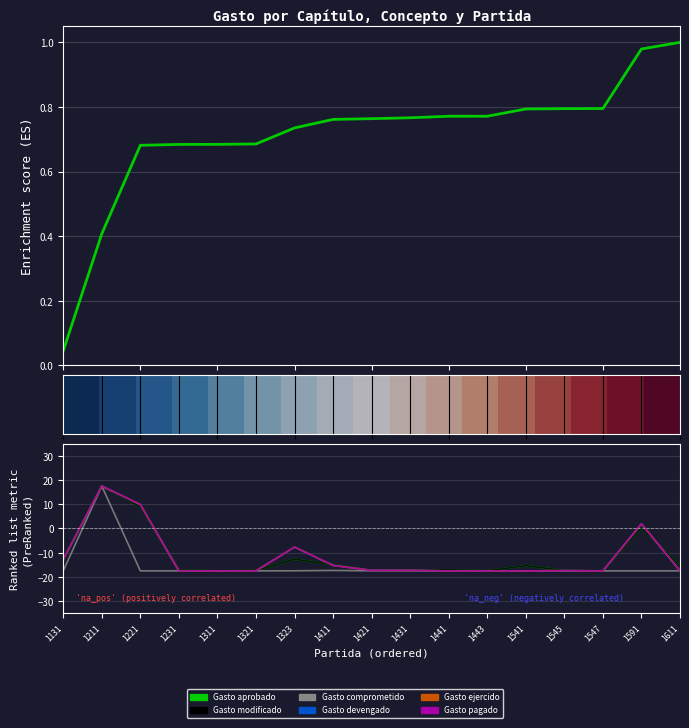

What is the value of the Gasto ejercido point at the 2nd from the left?

17.5